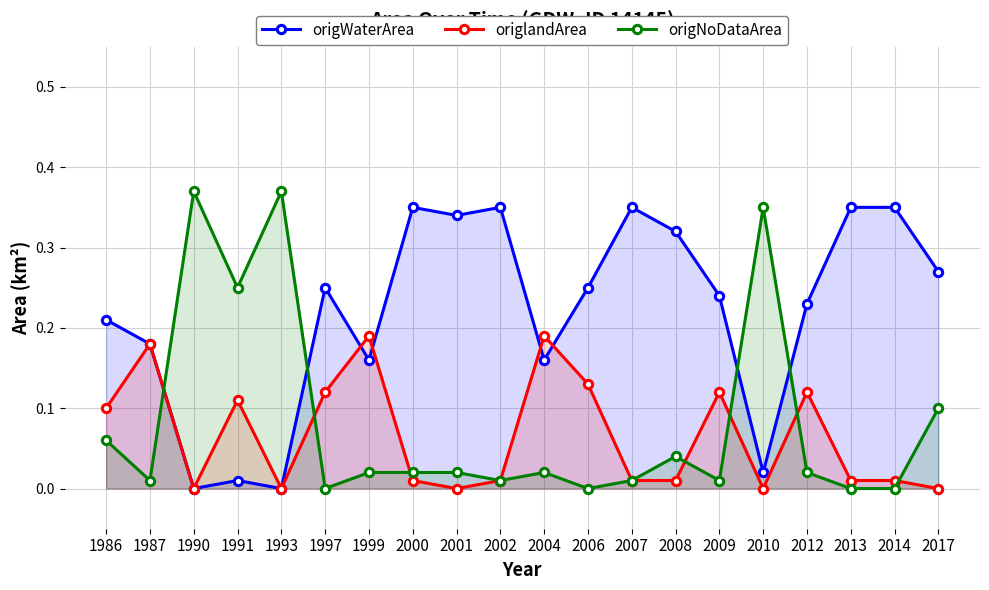

Between 2004 and 2008, which series saw the biggest shift?

origlandArea